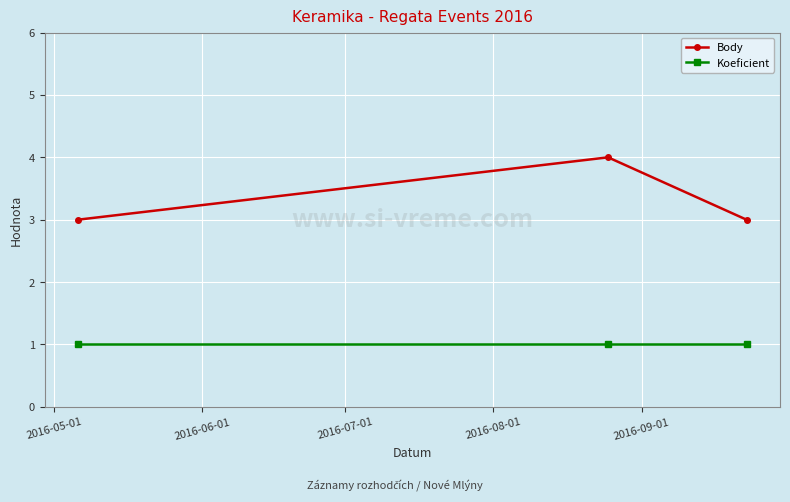

Rank the series by their maximum value, from highest to lowest.

Body, Koeficient